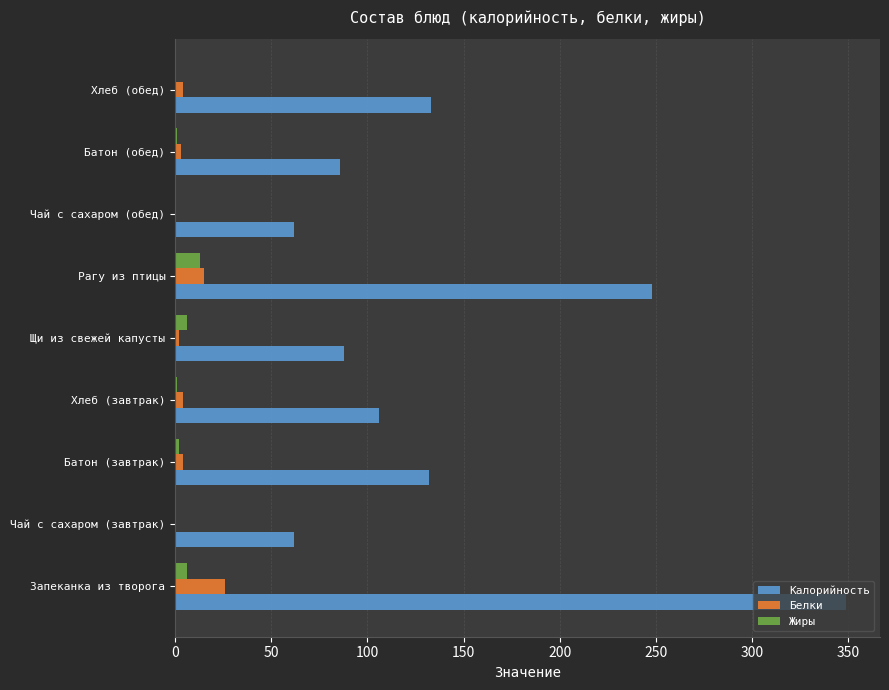

At which category is the sum across all series the highest?

Запеканка из творога